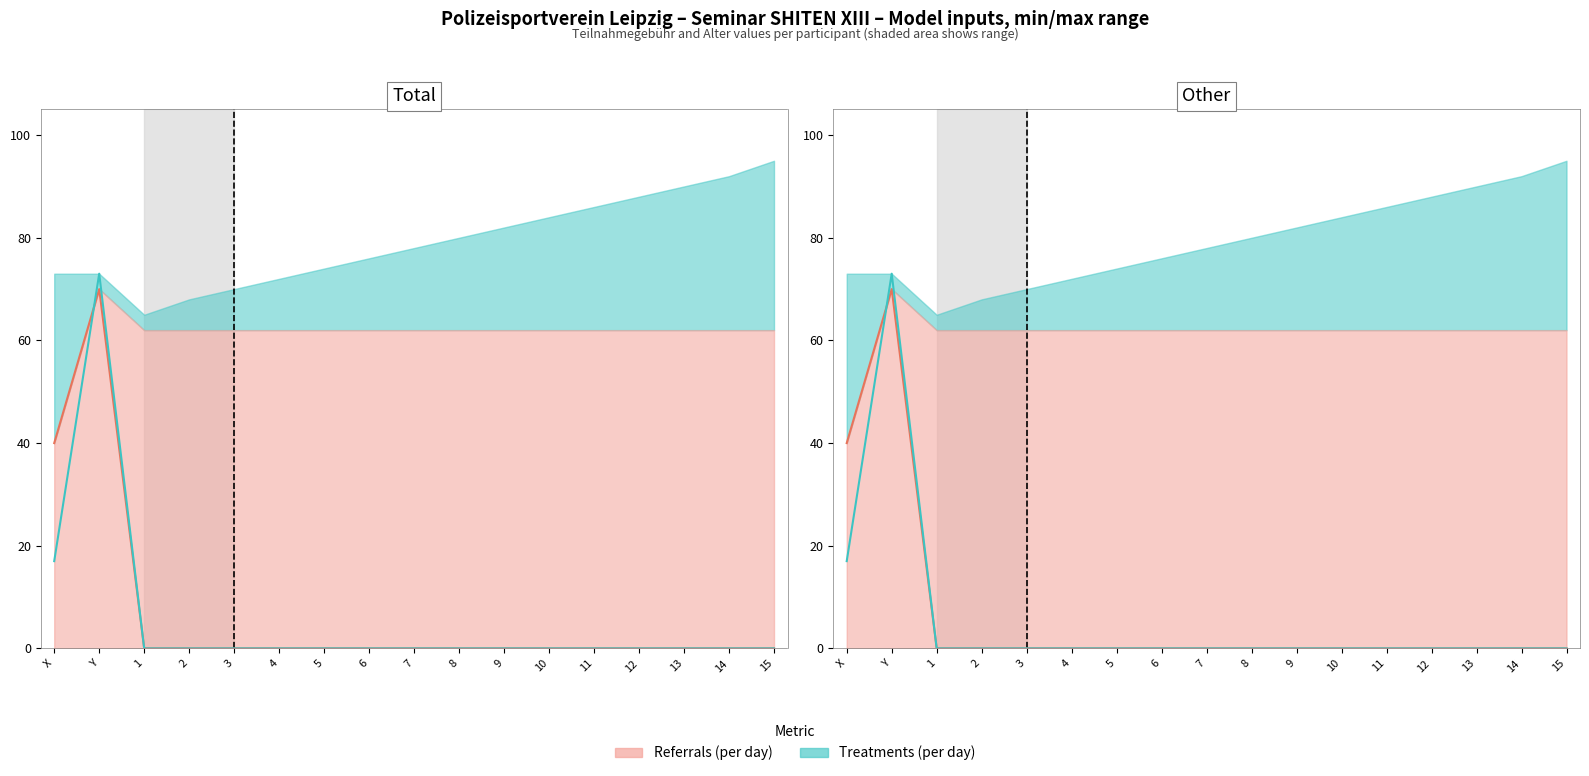

What is the sum of all Teilnahmegebühr (Referrals) values?

110